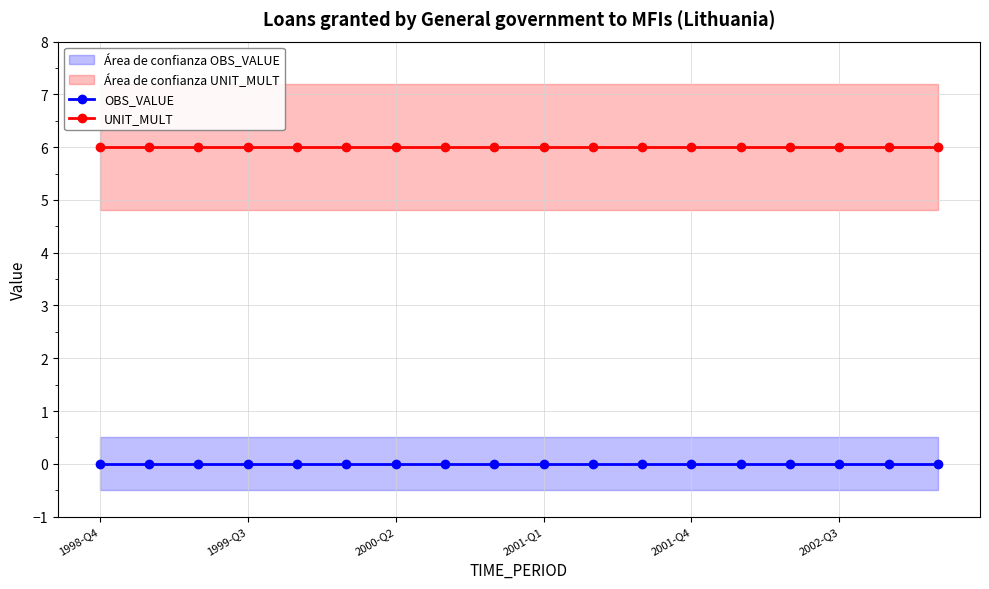

What is the sum of all UNIT_MULT values?

108